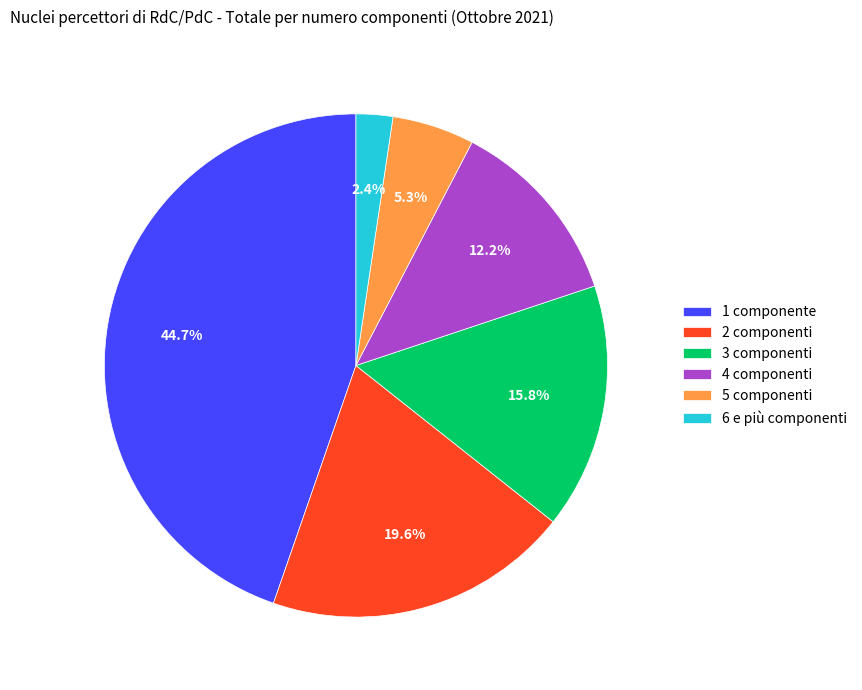

Which slice is the largest?

1